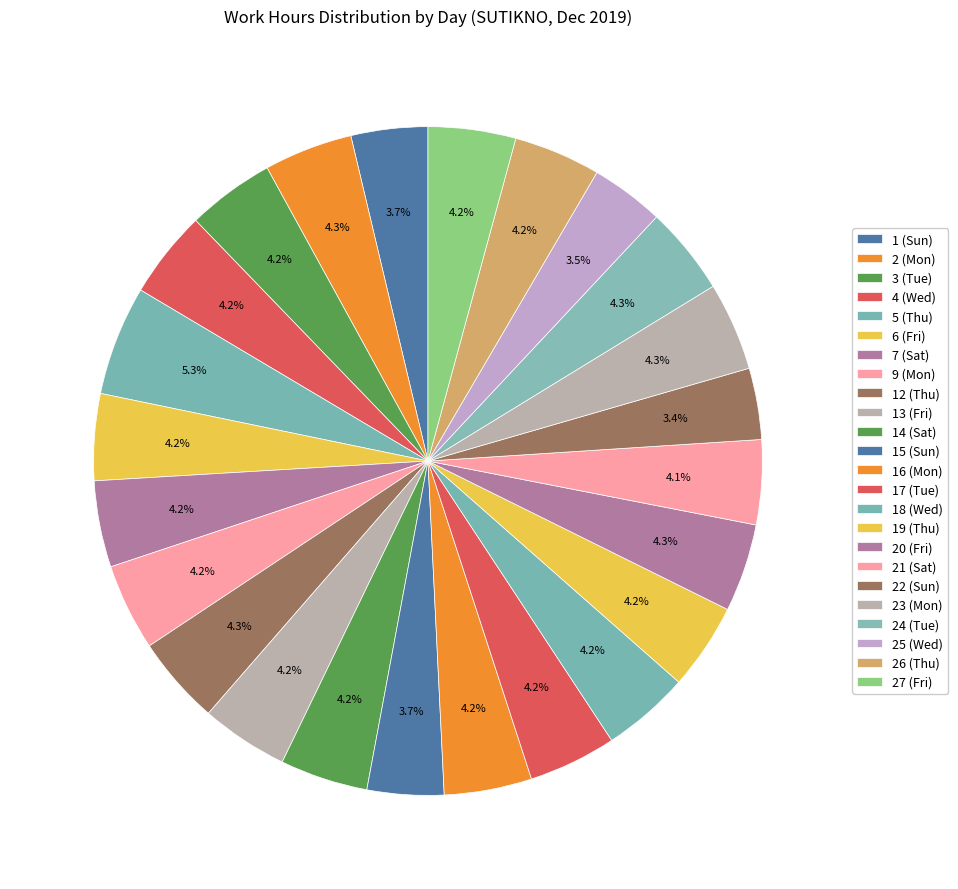

How many segments does this pie chart have?

24